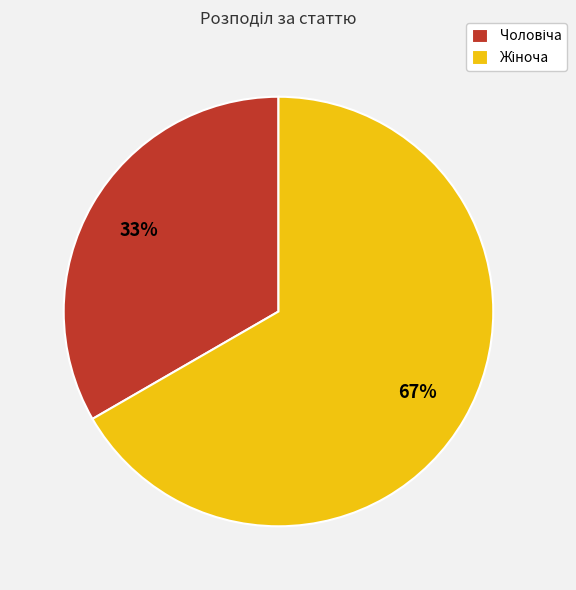

Is there a majority slice in this chart?

Yes